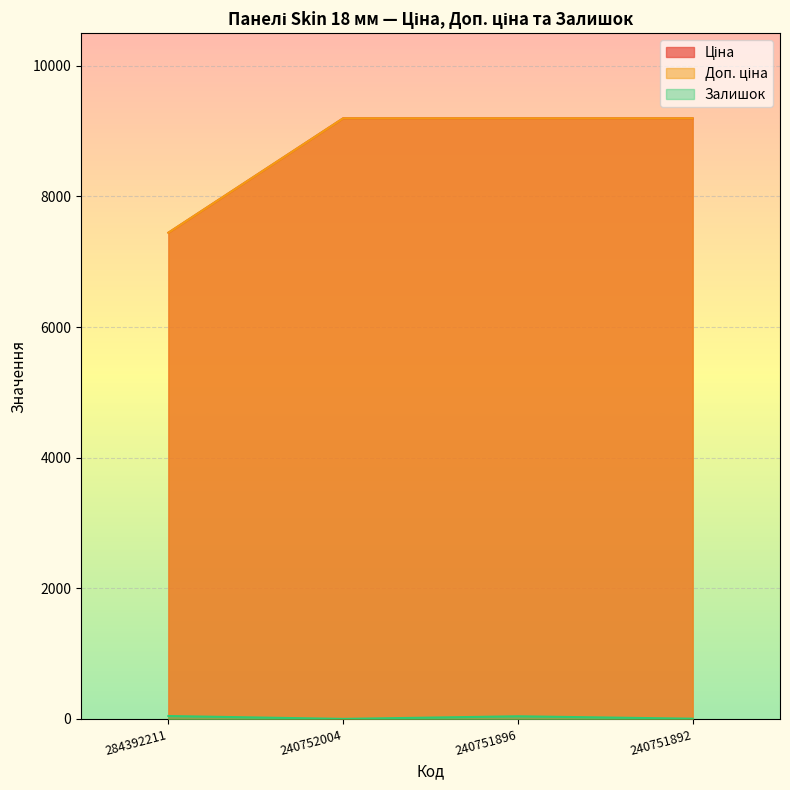

Which series has the largest range (max minus min)?

Ціна